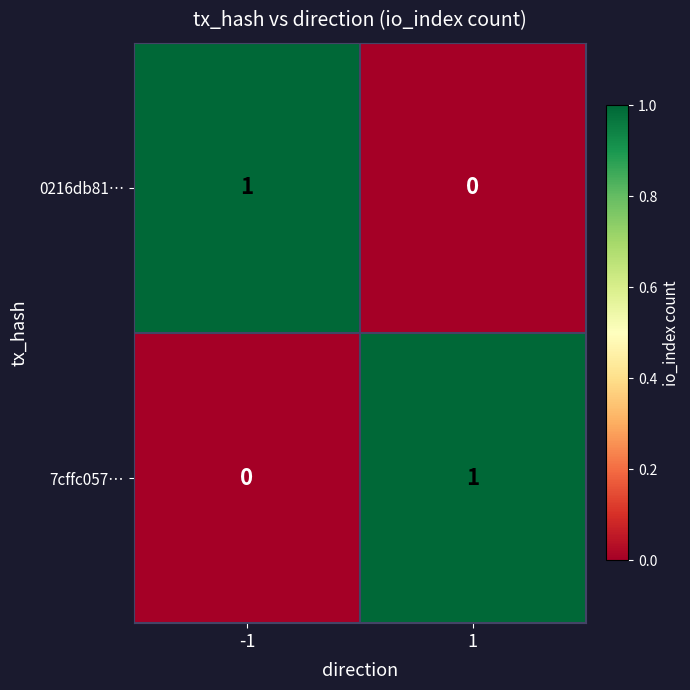

Reading right to left, extract all data points from this chart.

0216db81…: 0	1
7cffc057…: 1	0